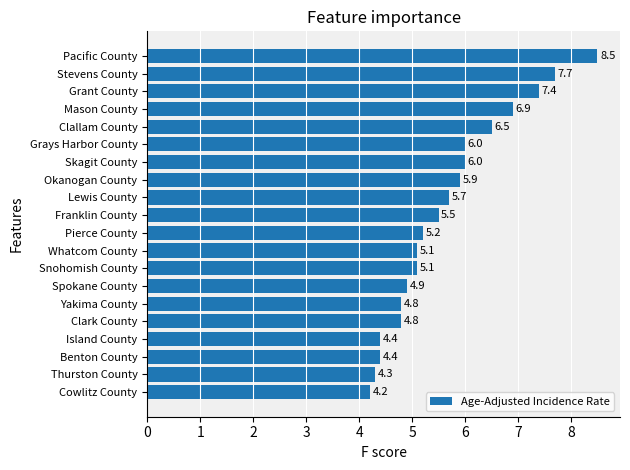

What is the difference between the maximum and minimum values?

4.3